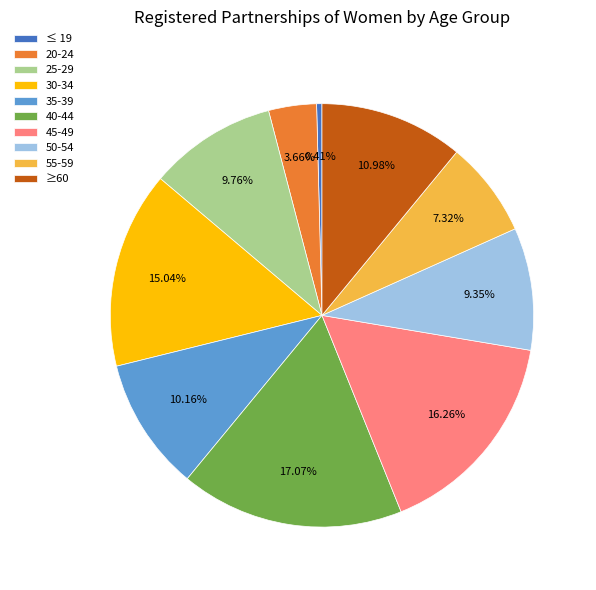

To the nearest percent, what is the average slice percentage?

10%